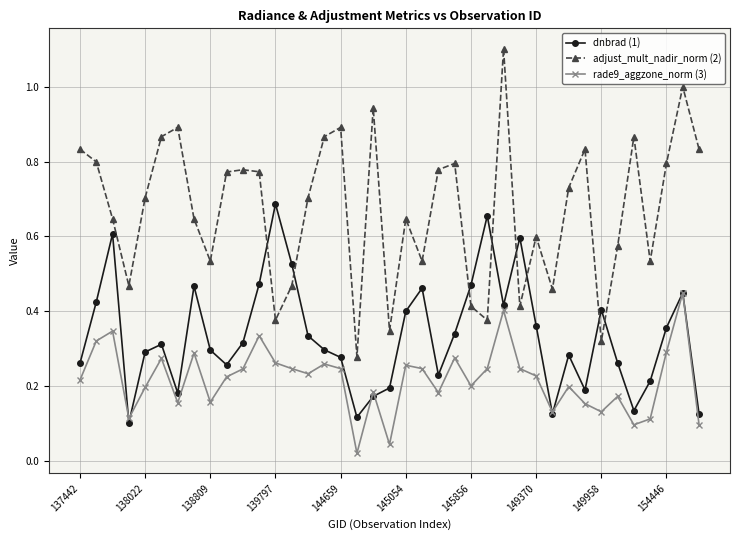

True or false: dnbrad (1) has more than 2 points higher than both neighbors.

True